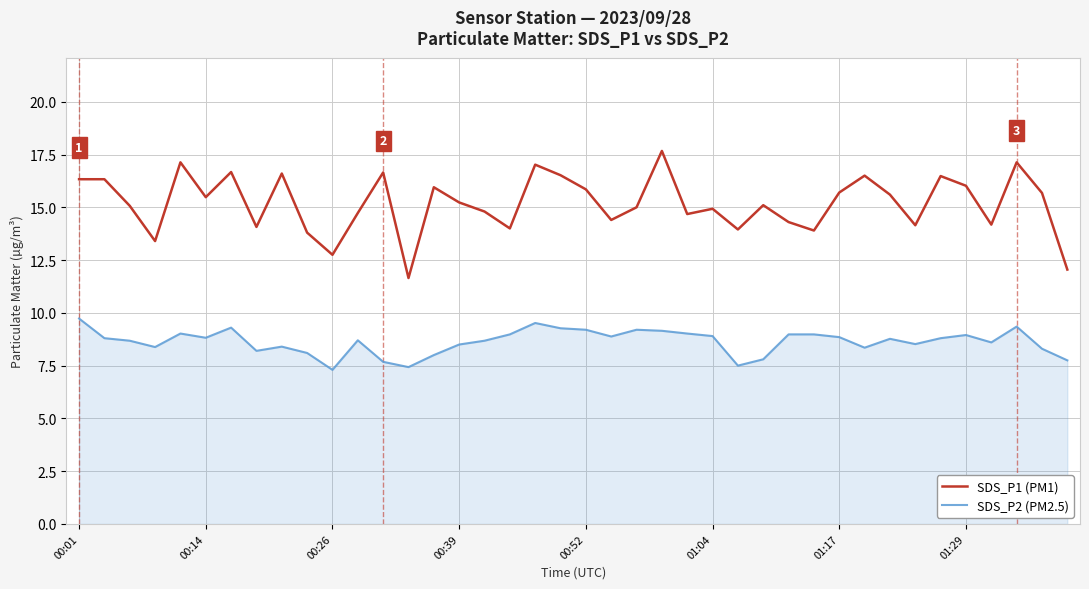

Which series has the largest total across all categories?

SDS_P1 (PM1)